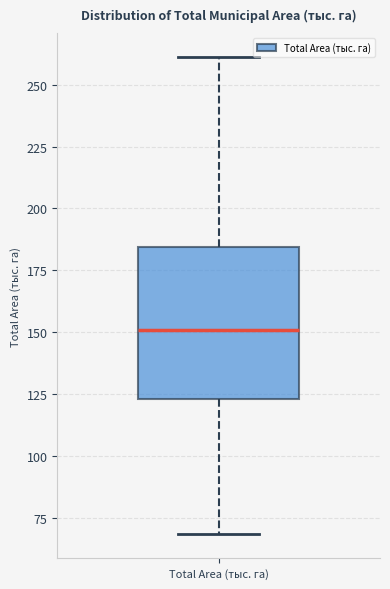

Transcribe this box plot: give where the median line is, the range the box spans, and where the two whiskers end, as read against the y-axis. The values are not printed on the chart, so give them approximately, as read against the axis.

median 150, box 125 to 185, whiskers 70 to 260